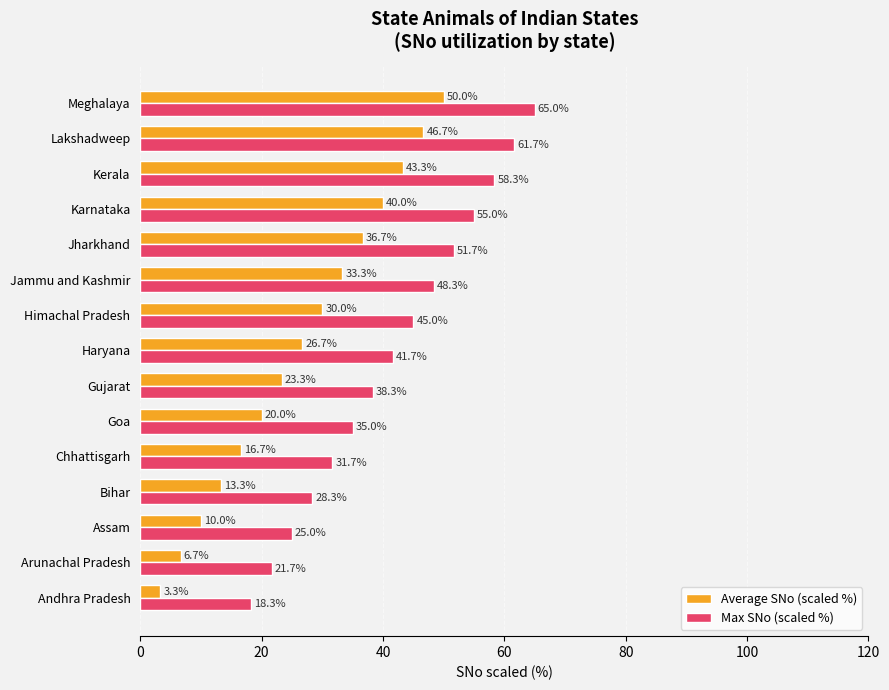

Rank the series at Himachal Pradesh from lowest to highest value.

Average SNo (scaled %), Max SNo (scaled %)